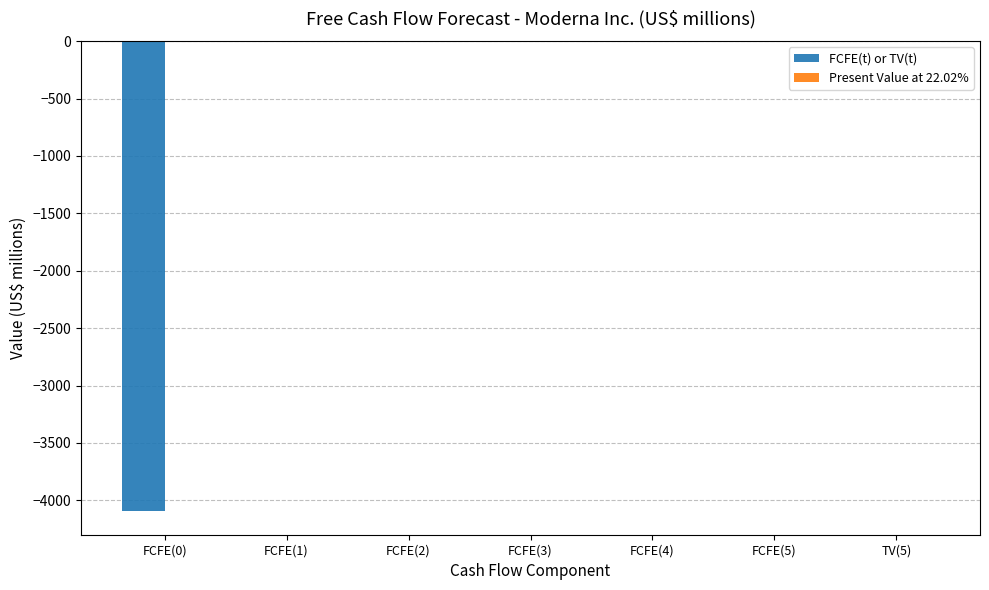

What is the sum of the values at FCFE(0) and FCFE(4)?

-4095